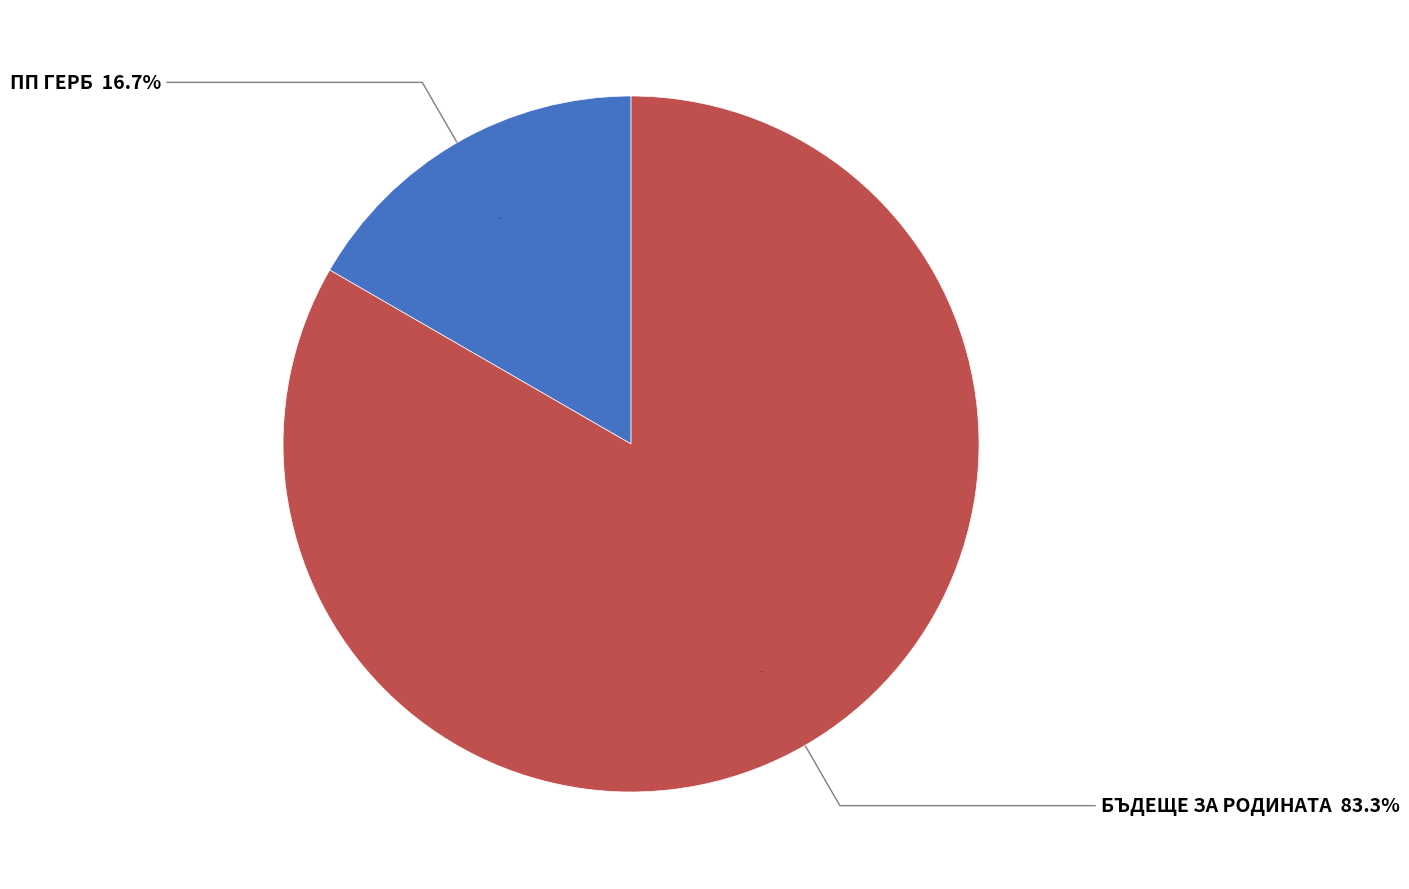

Is there any slice that represents more than half of the pie?

Yes